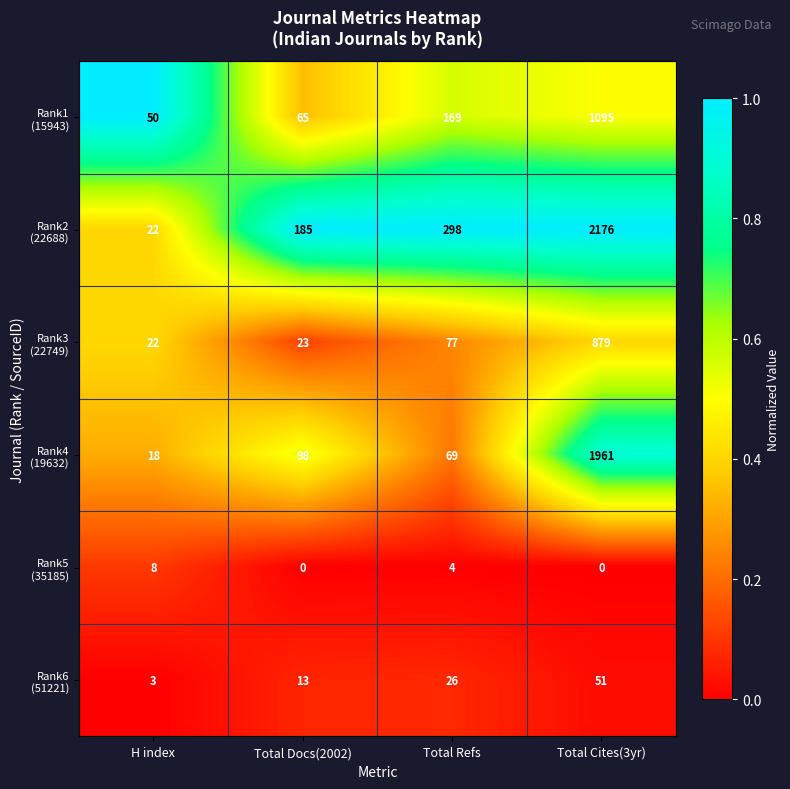

At which category is the sum across all series the highest?

Total Cites(3yr)